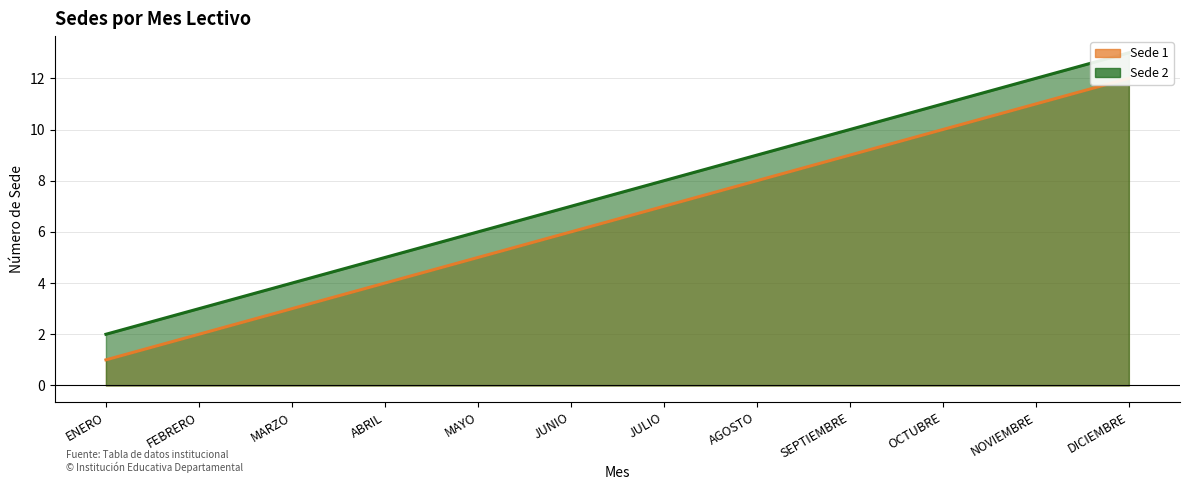

The Sede 1 series shows 9 at SEPTIEMBRE. True or false?

True